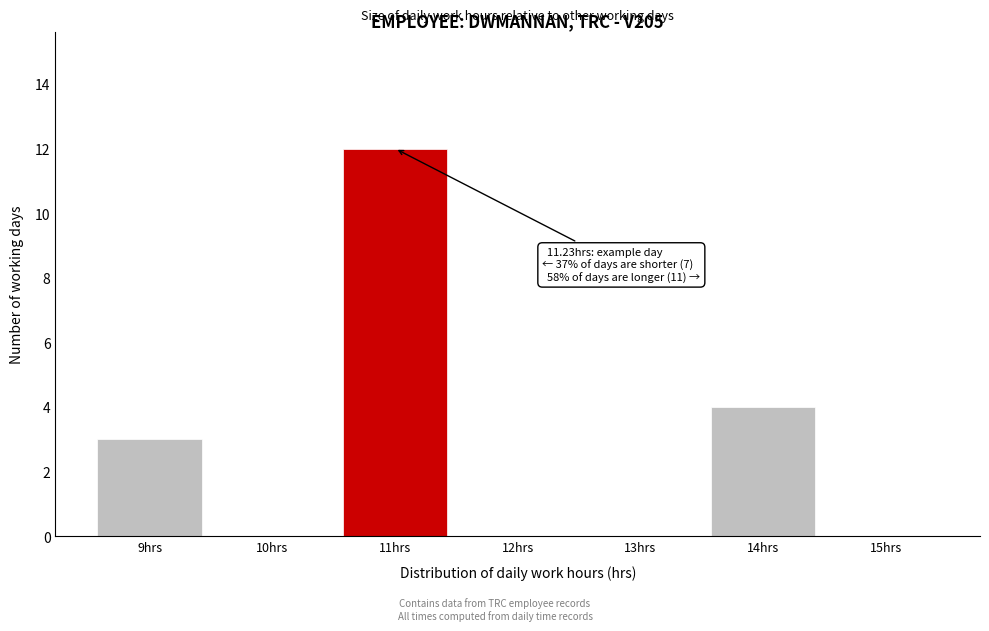

Reading left to right, list all the values displayed in this chart.

9hrs=3	10hrs=0	11hrs=12	12hrs=0	13hrs=0	14hrs=4	15hrs=0